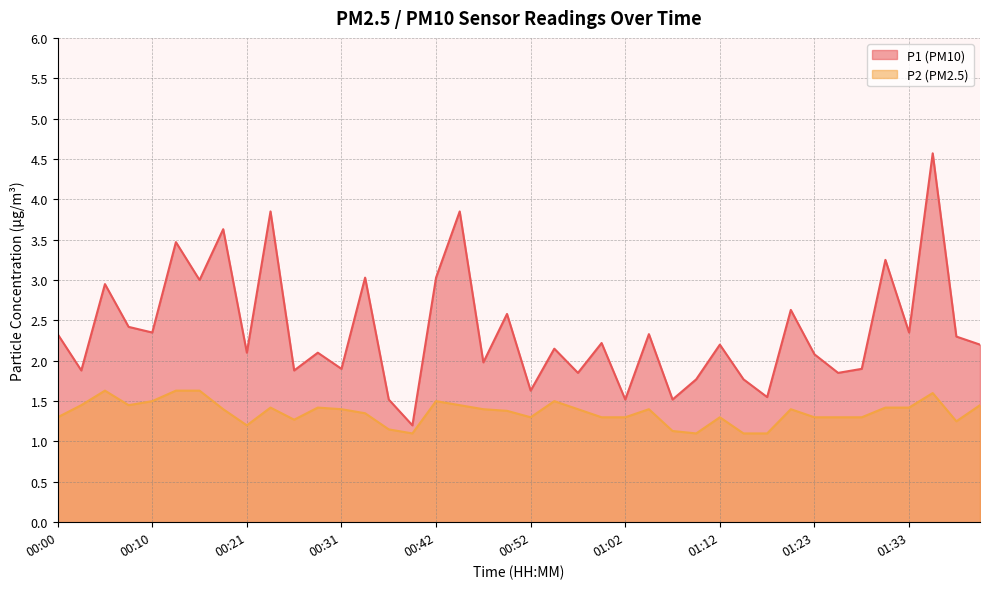

True or false: P2 has more than 1 points higher than both neighbors.

True